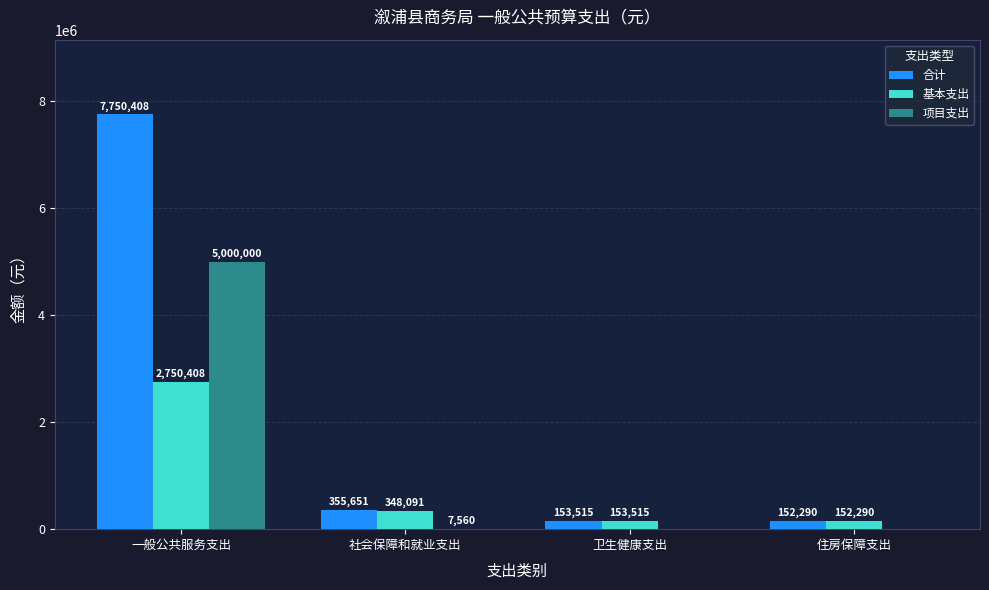

Which series has the largest total across all categories?

合计